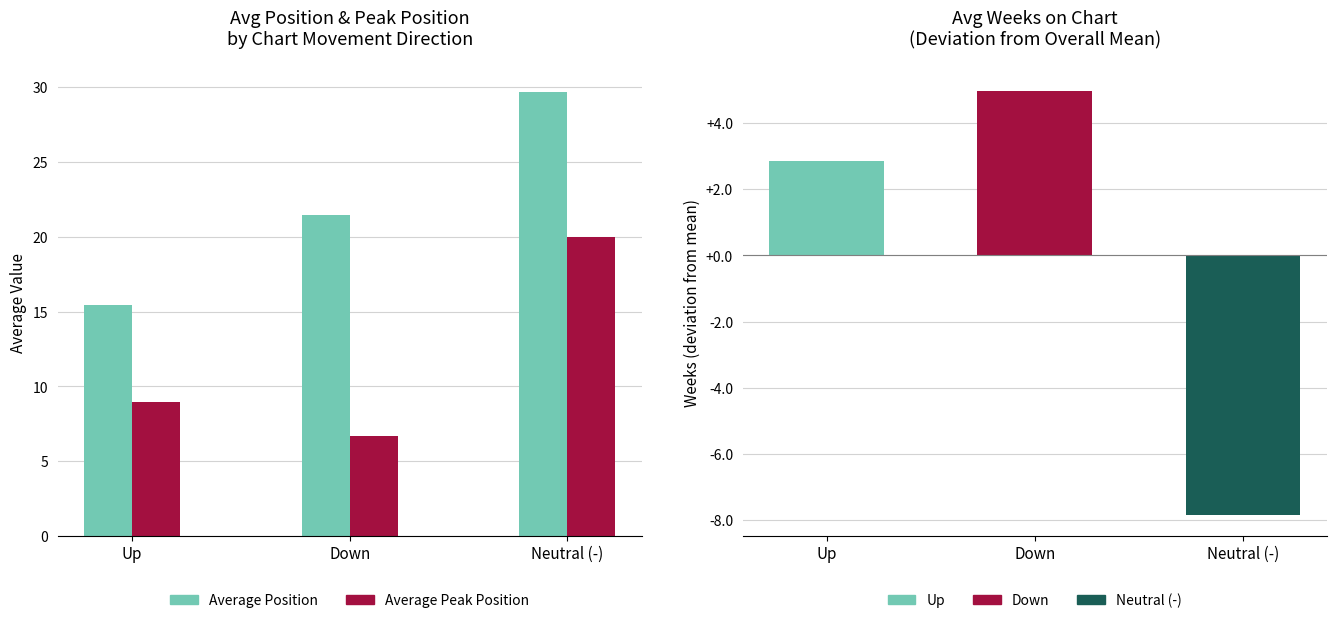

Is the value of Average Position at Neutral (-) greater than the value of Average Peak Position at Down?

Yes